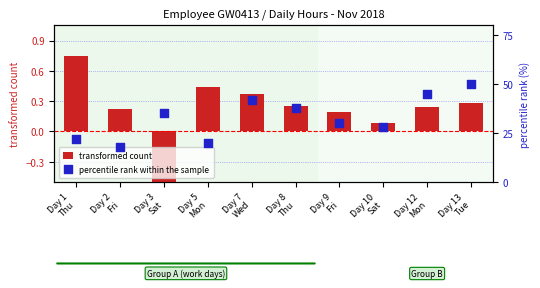

Which series contains the lowest Y value?

transformed count